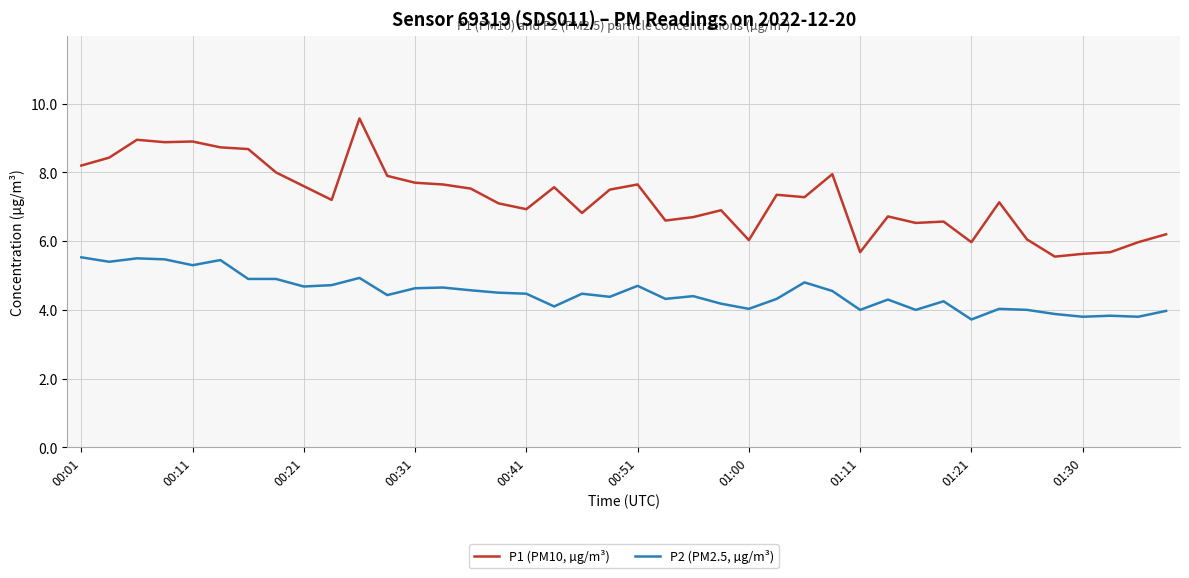

True or false: P1 (PM10, µg/m³) and P2 (PM2.5, µg/m³) intersect in this chart.

False